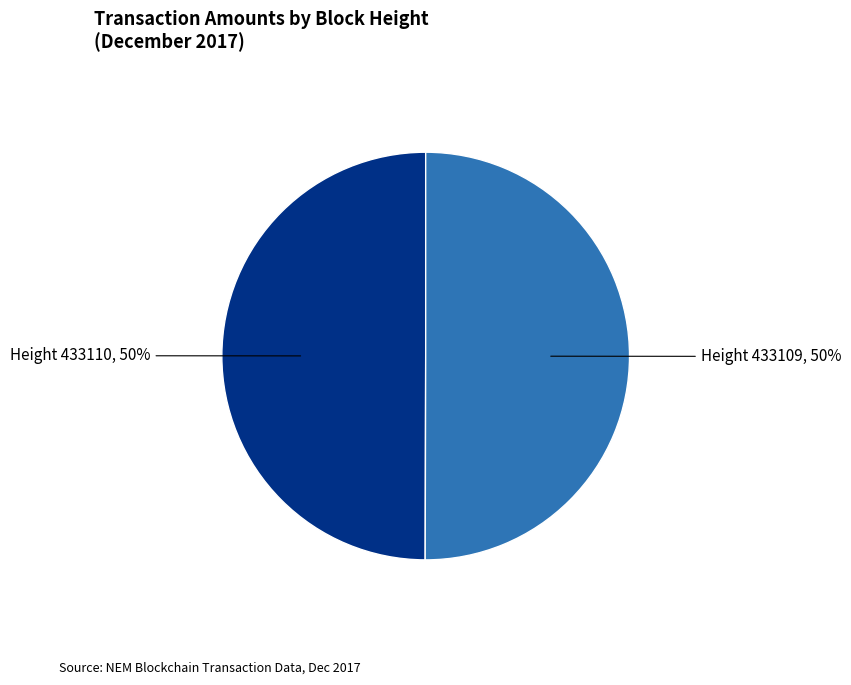

How many segments does this pie chart have?

2